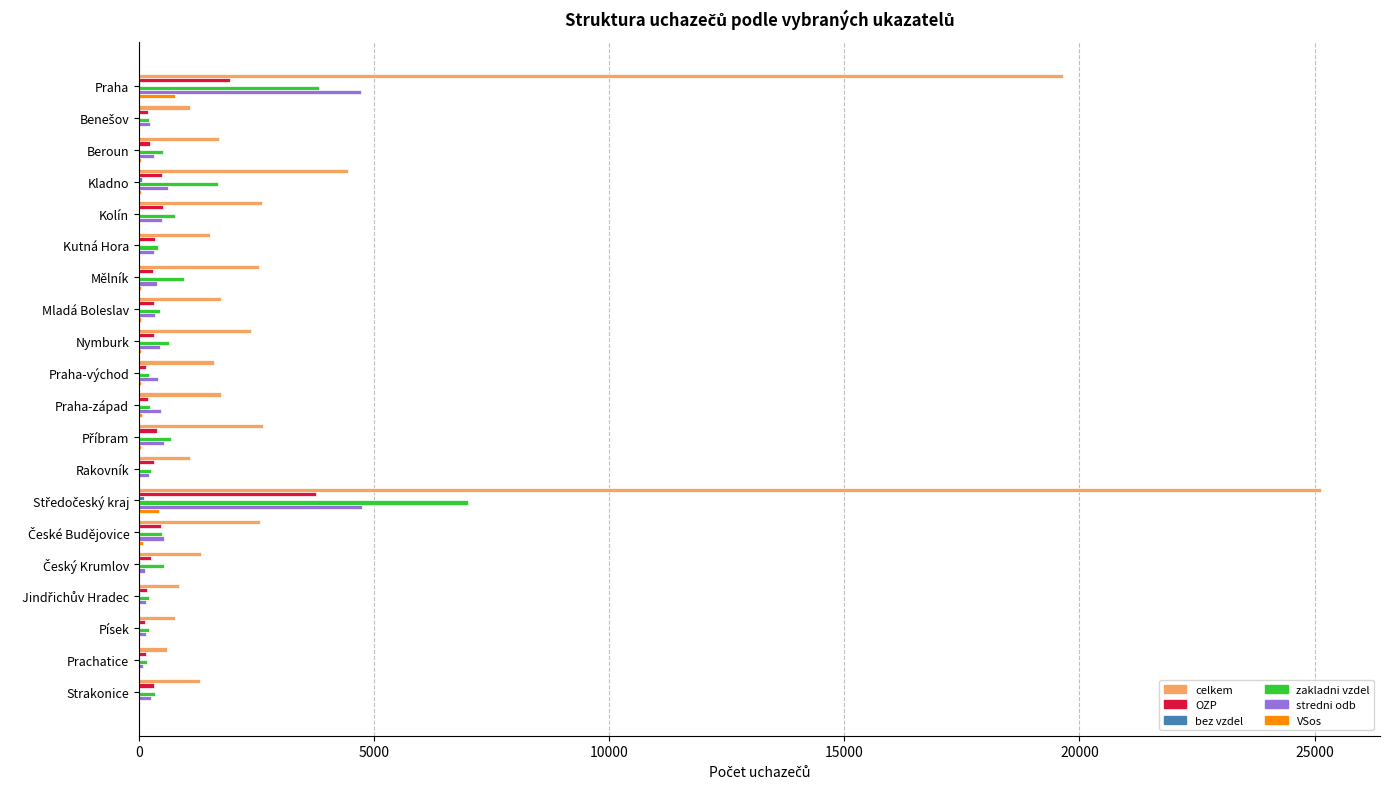

Which series has the largest total across all categories?

celkem